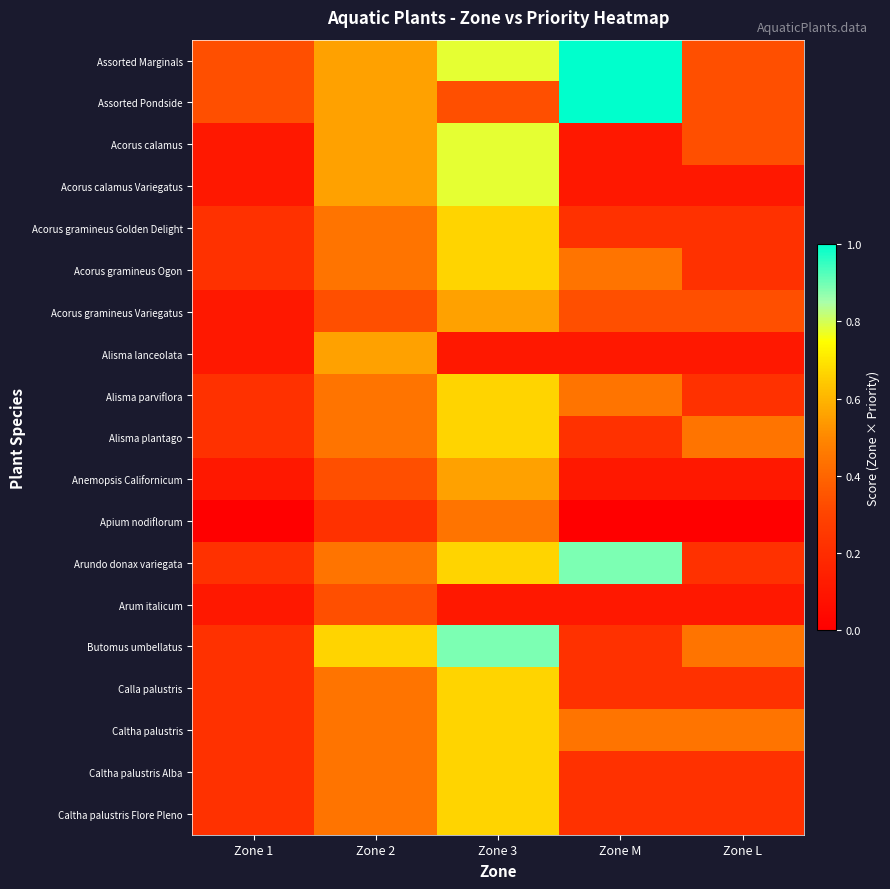

At which category does the chart reach its peak across all series?

Zone M